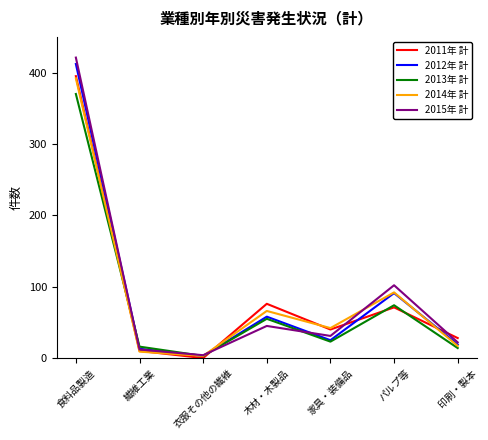

What value does the 2011年 計 series have at パルプ等?

71